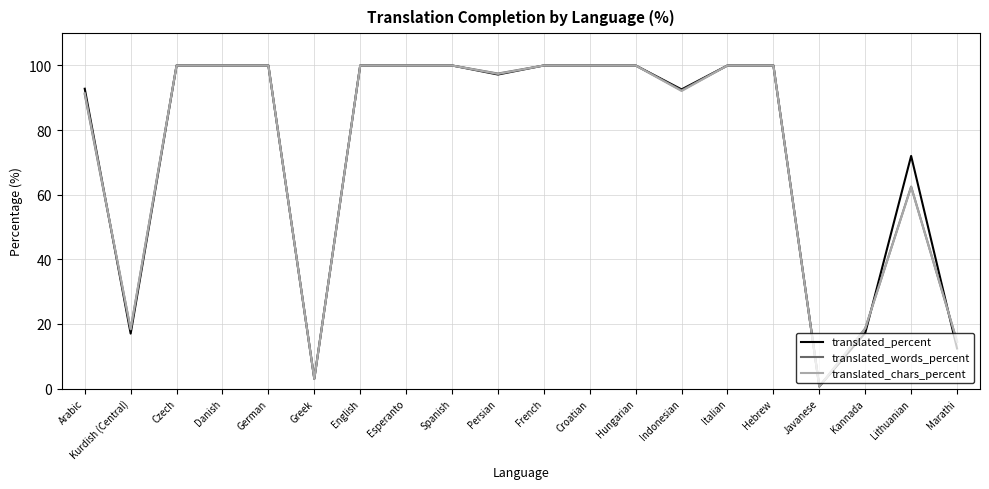

Where is translated_chars_percent nearest to the value 50?

Lithuanian